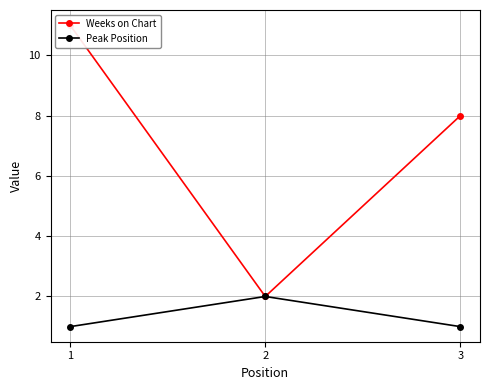

What value does the Weeks on Chart series have at 3?

8